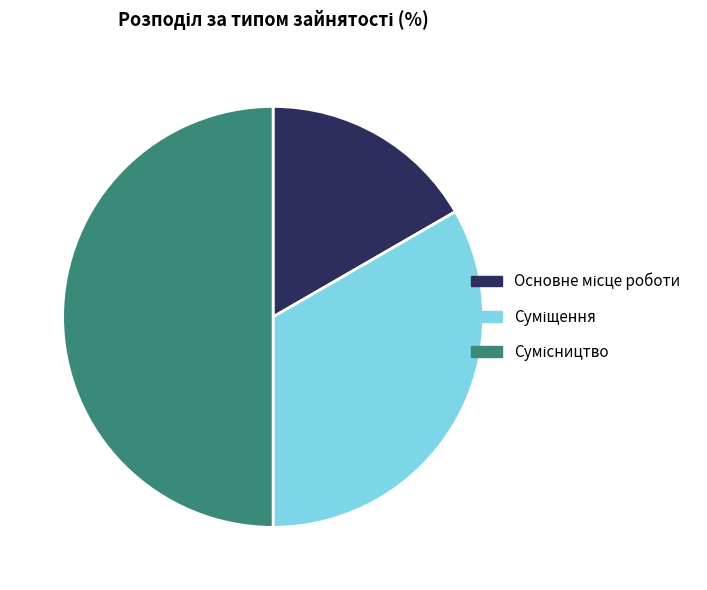

Combined, what portion of the pie is Основне місце роботи and Суміщення?

50.0%